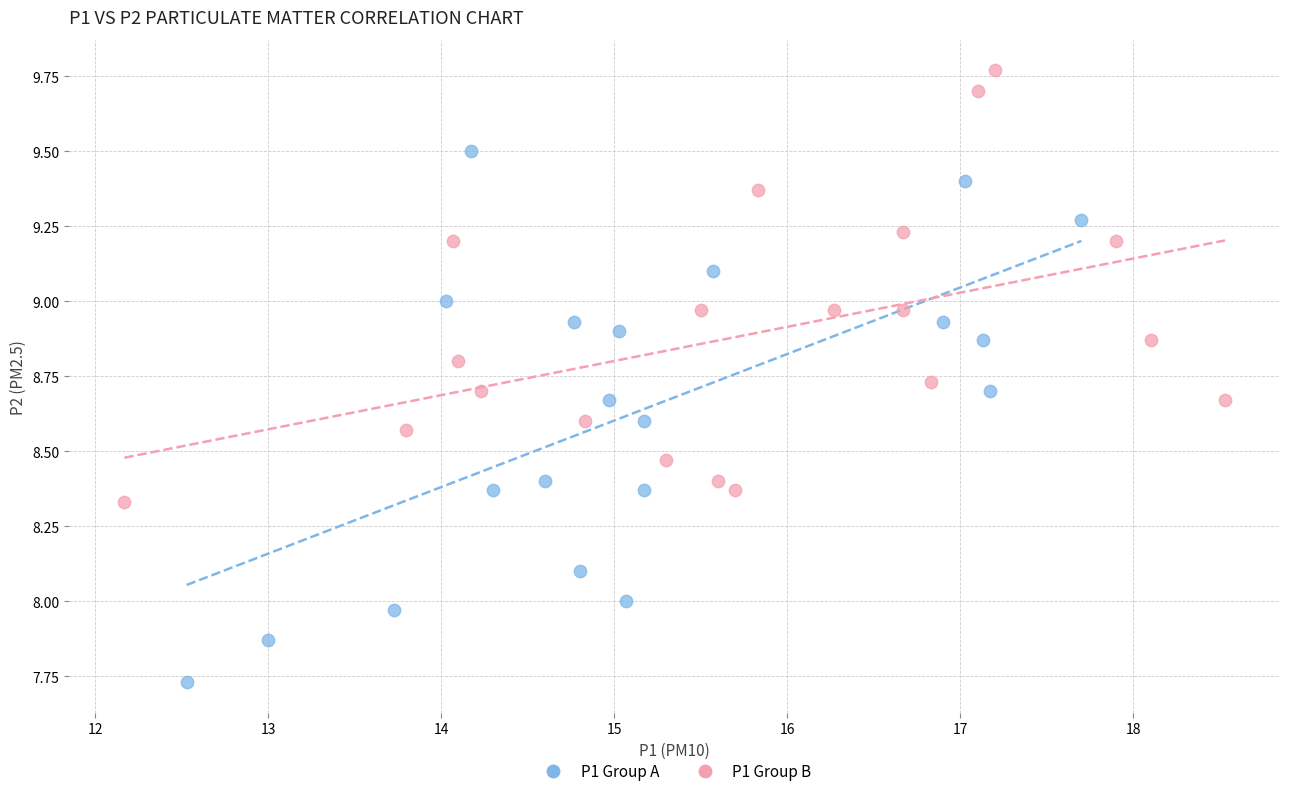

Which series contains the lowest Y value?

P1 Group A